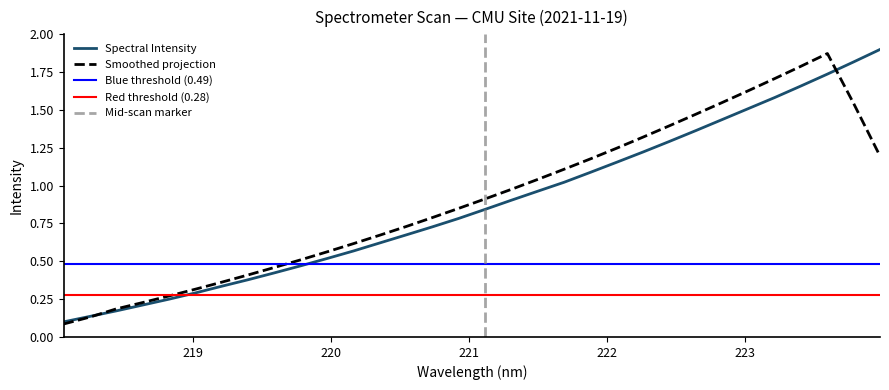

True or false: there are more than 2 points higher than both neighbors.

False